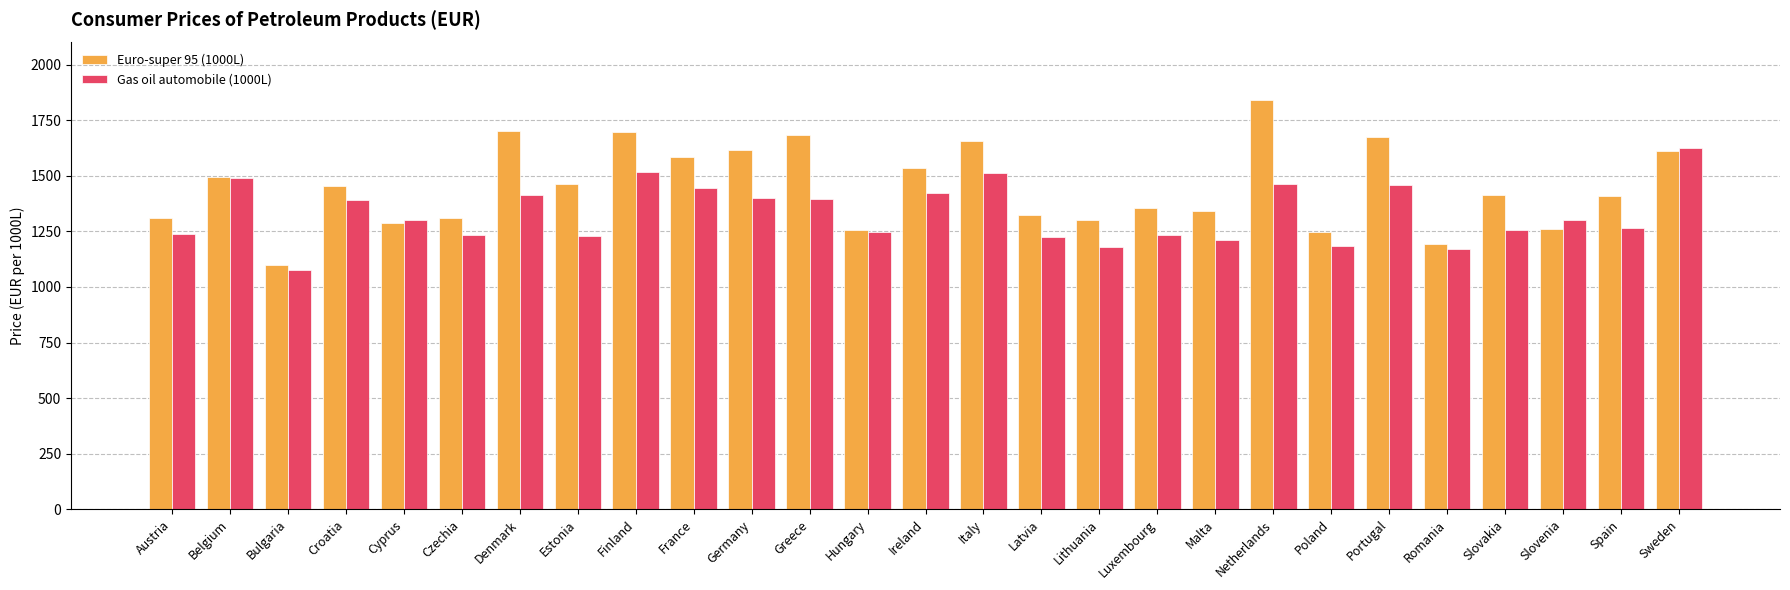

What is the spread (max minus min) of values at Ireland?

111.4